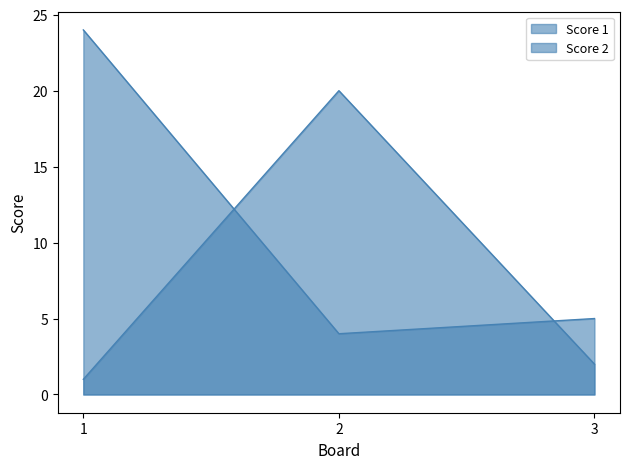

At which label does Score 2 reach its minimum?

1